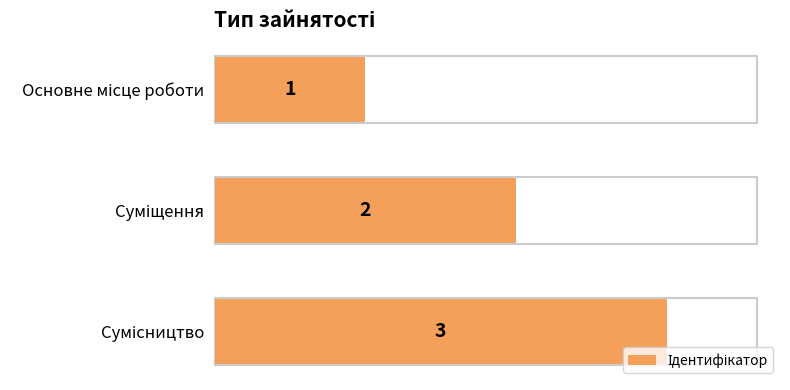

What is the maximum value shown in the chart?

3